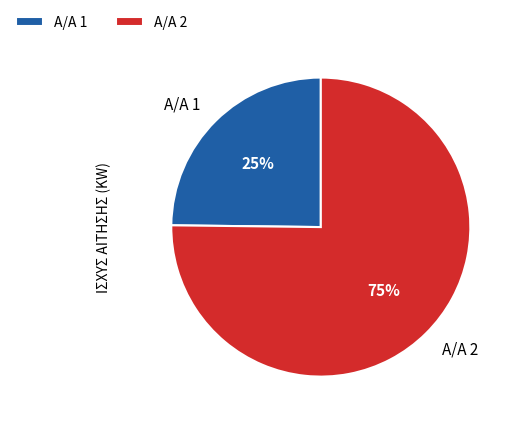

What is the majority slice?

Α/Α 2